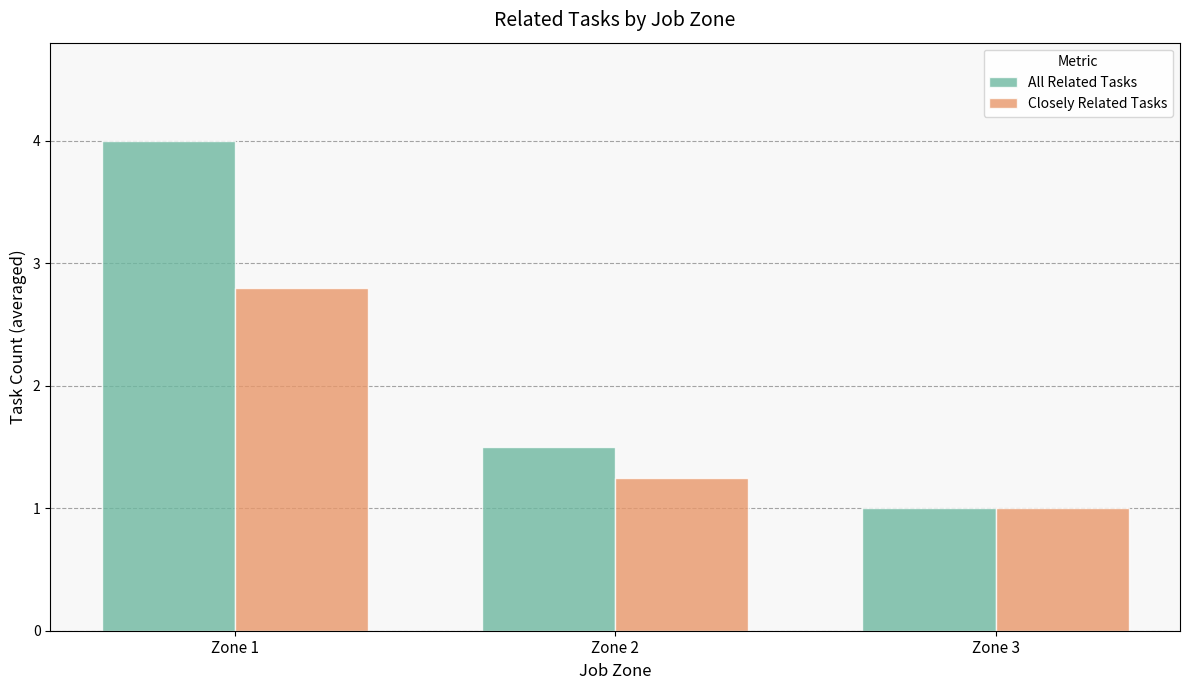

At which label does All Related Tasks reach its minimum?

Zone 3